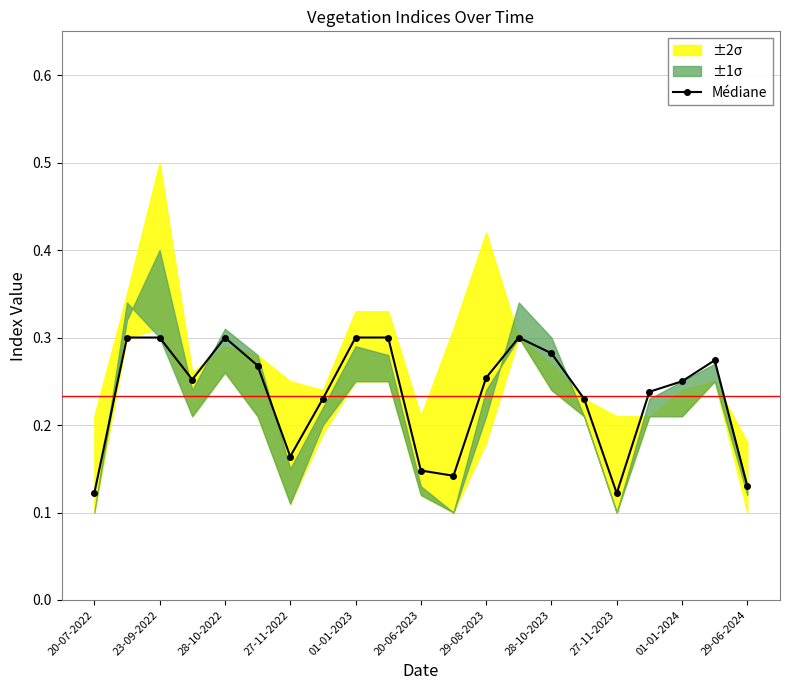

Read the value at 13.

0.3